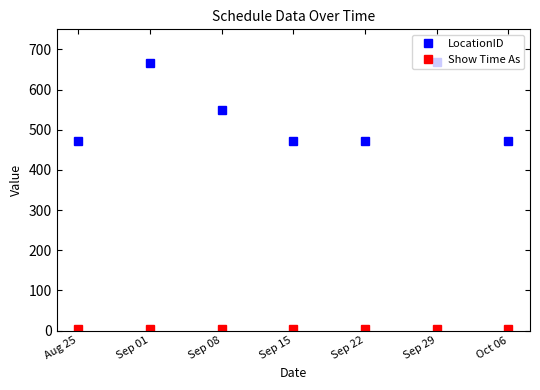

What is the label of the 3rd point from the left?

Sep 08